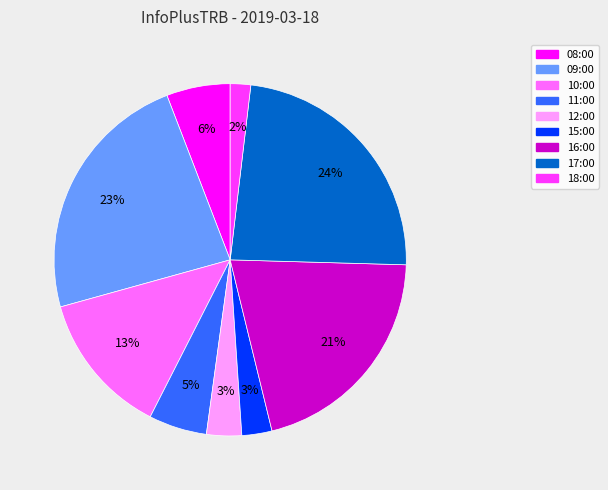

Is the sum of 12:00 and 15:00 greater than half?

No